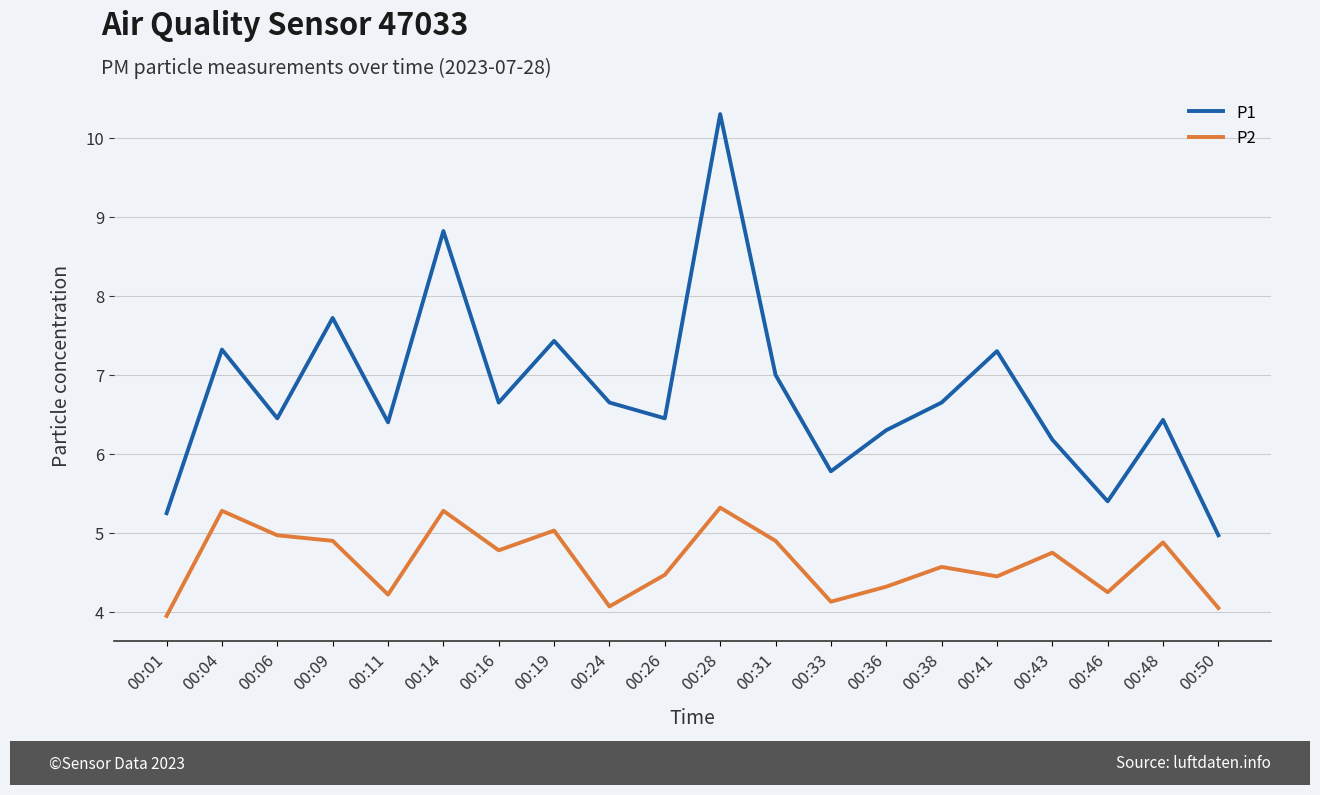

At which category is the sum across all series the highest?

00:28